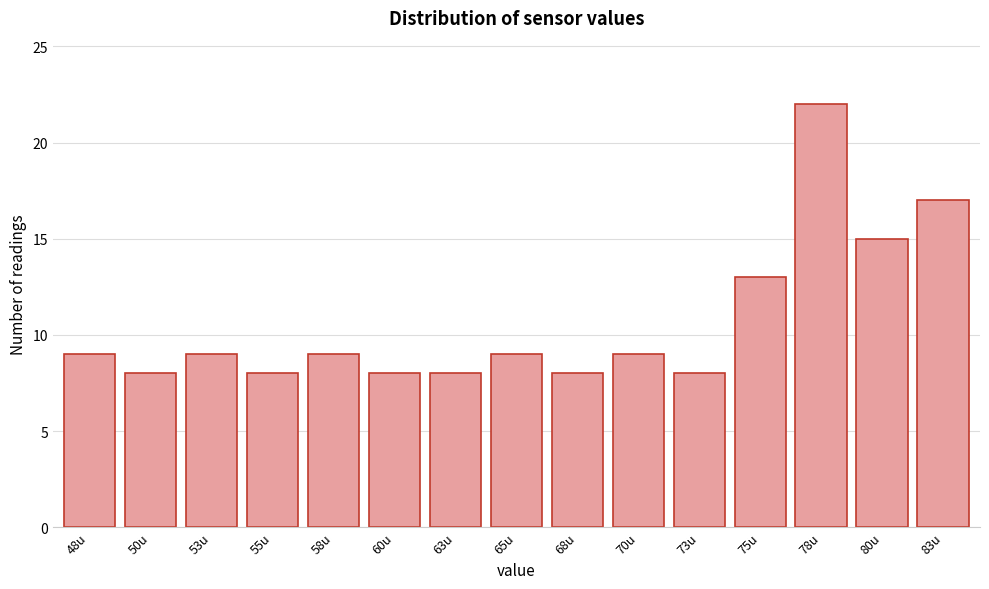

Reading left to right, transcribe all the data shown in this chart.

9	8	9	8	9	8	8	9	8	9	8	13	22	15	17